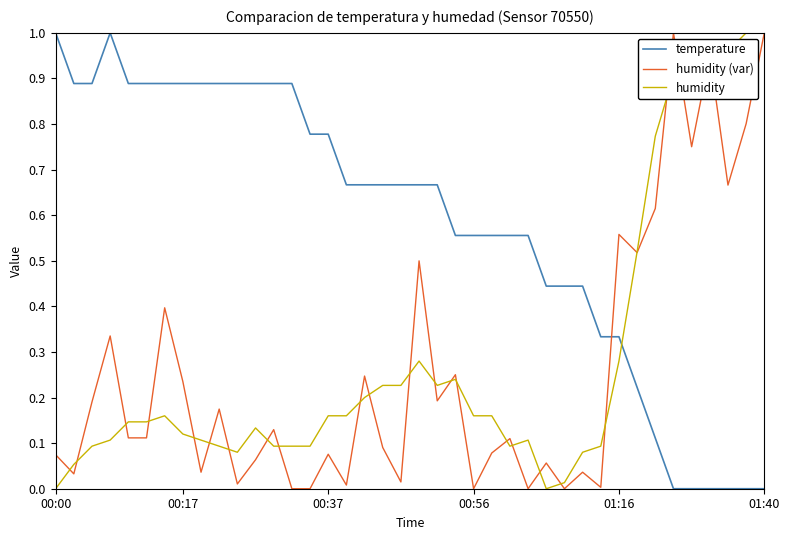

True or false: humidity (var) and temperature intersect in this chart.

True